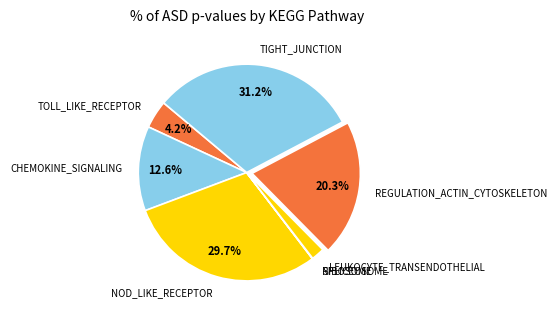

What is the largest slice in the pie chart?

TIGHT_JUNCTION